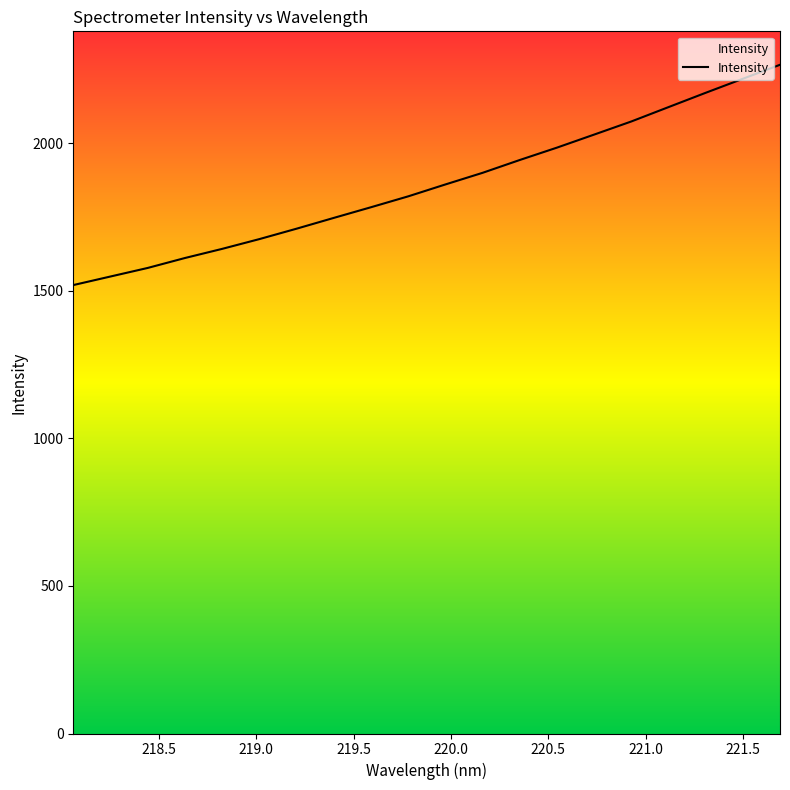

What is the sum of all values?

37191.7